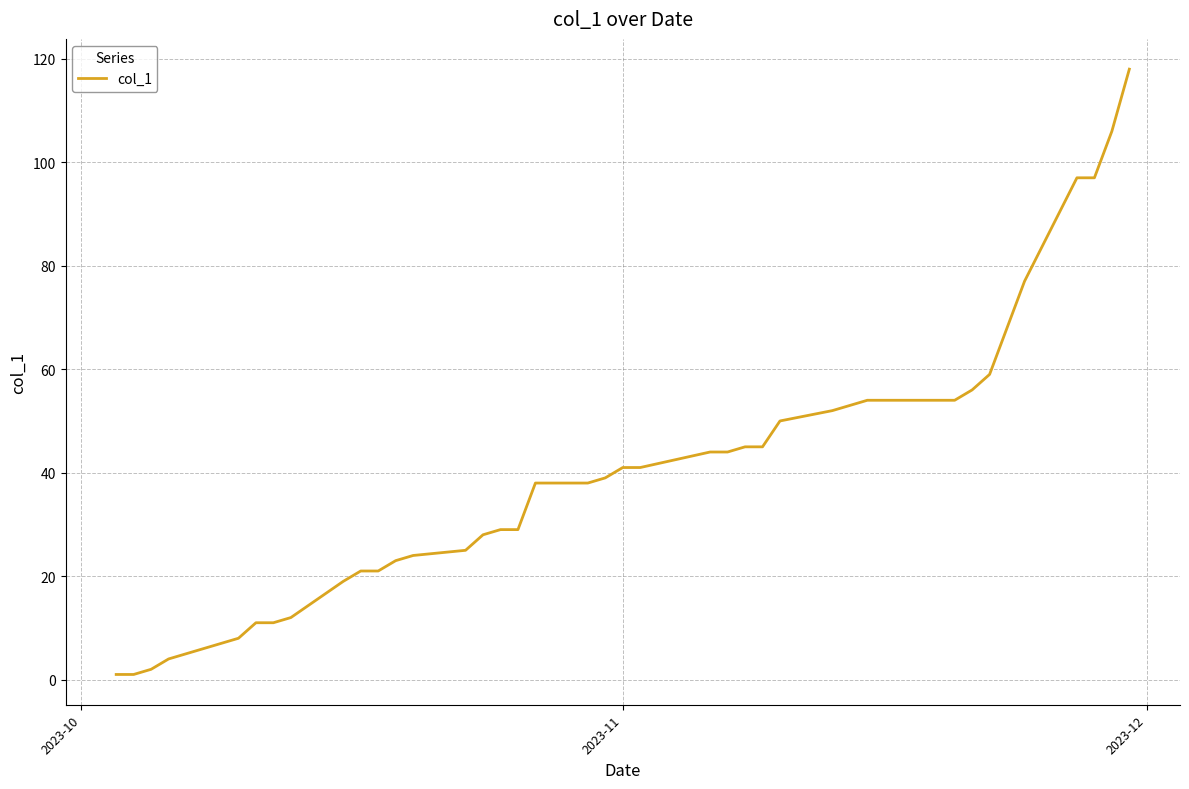

What is the average value?

41